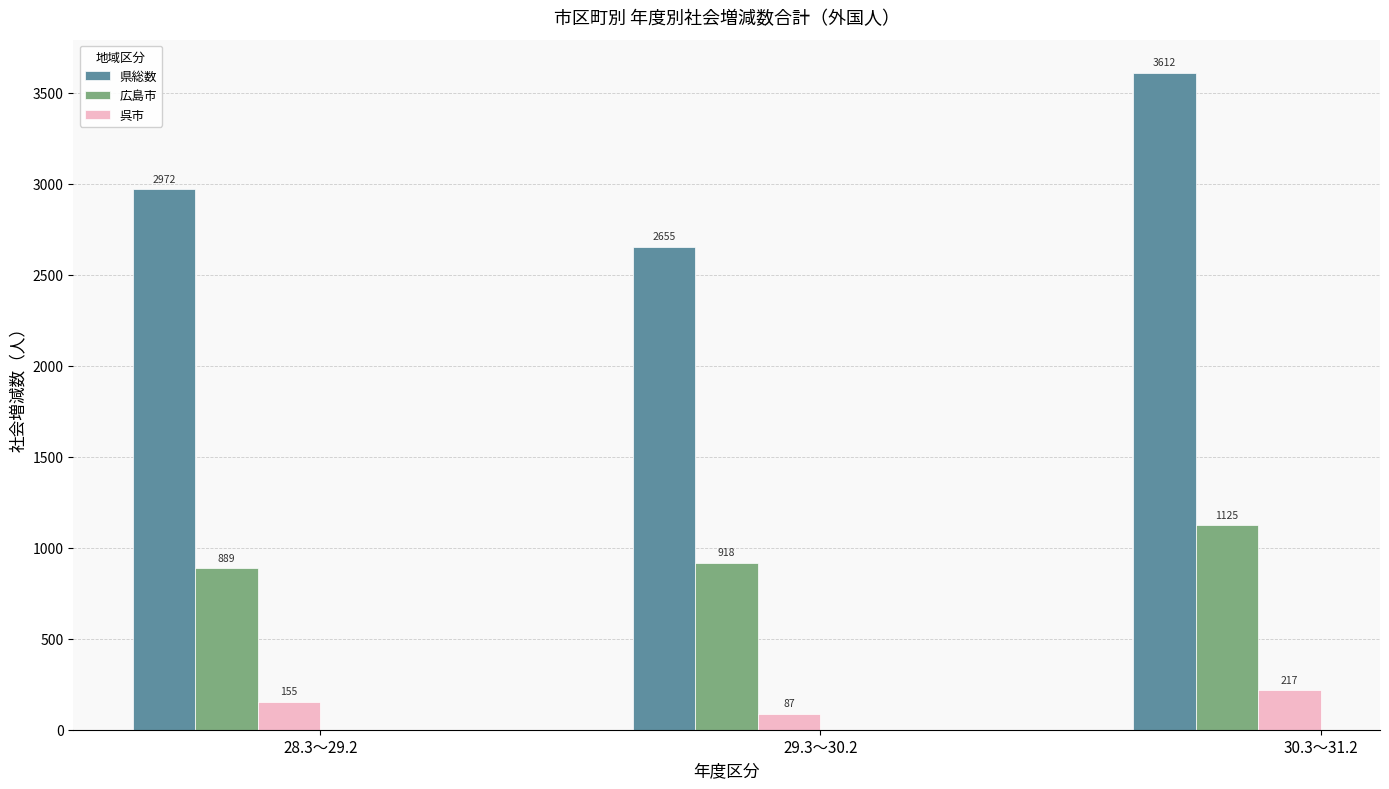

At which category is the sum across all series the highest?

30.3～31.2